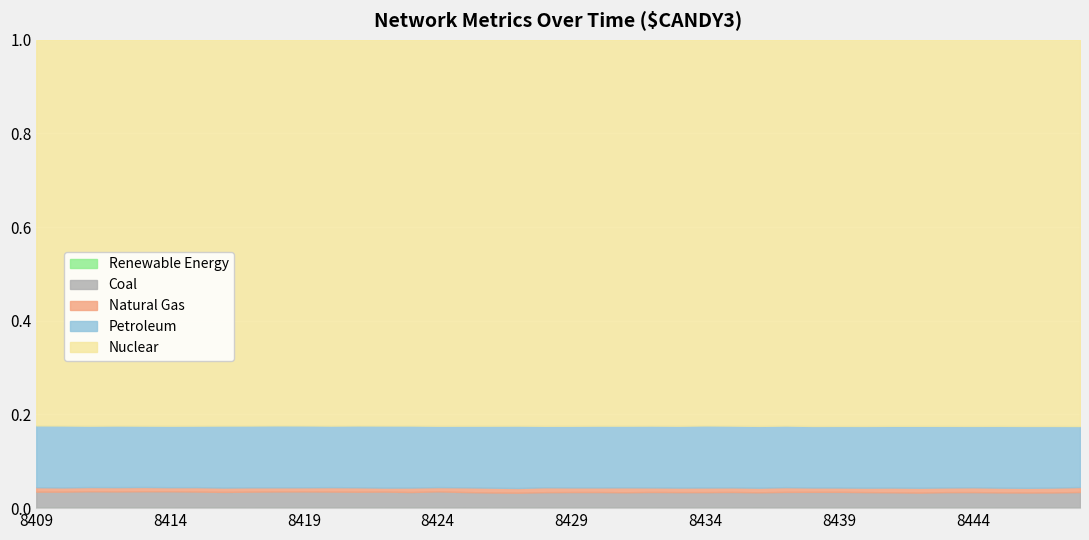

Which has a higher value, 8417 or 8428?

8428